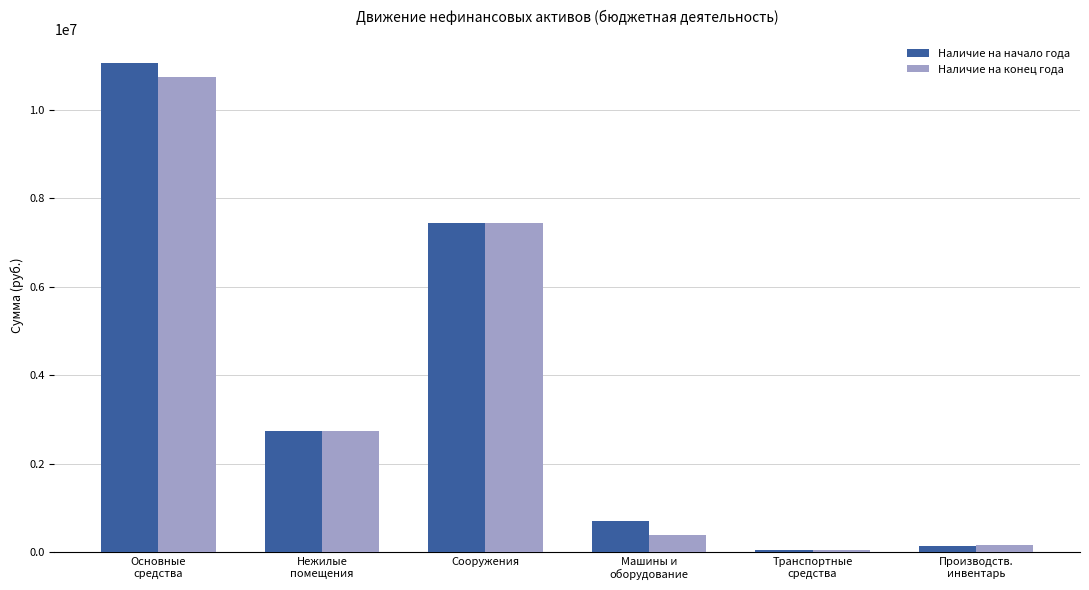

What is the label of the 3rd bar from the right?

Машины и
оборудование